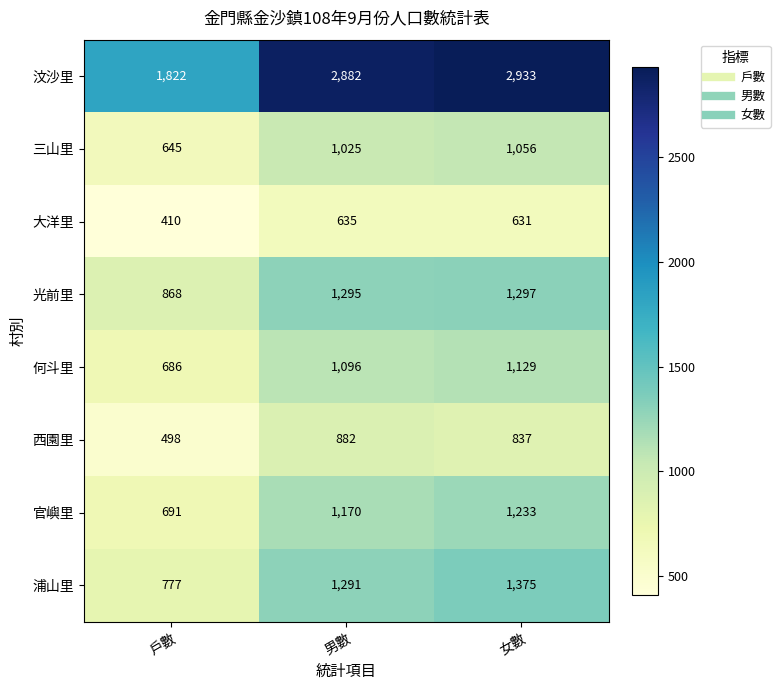

Reading left to right, extract all data points from this chart.

汶沙里: 戶數=1822	男數=2882	女數=2933
三山里: 戶數=645	男數=1025	女數=1056
大洋里: 戶數=410	男數=635	女數=631
光前里: 戶數=868	男數=1295	女數=1297
何斗里: 戶數=686	男數=1096	女數=1129
西園里: 戶數=498	男數=882	女數=837
官嶼里: 戶數=691	男數=1170	女數=1233
浦山里: 戶數=777	男數=1291	女數=1375